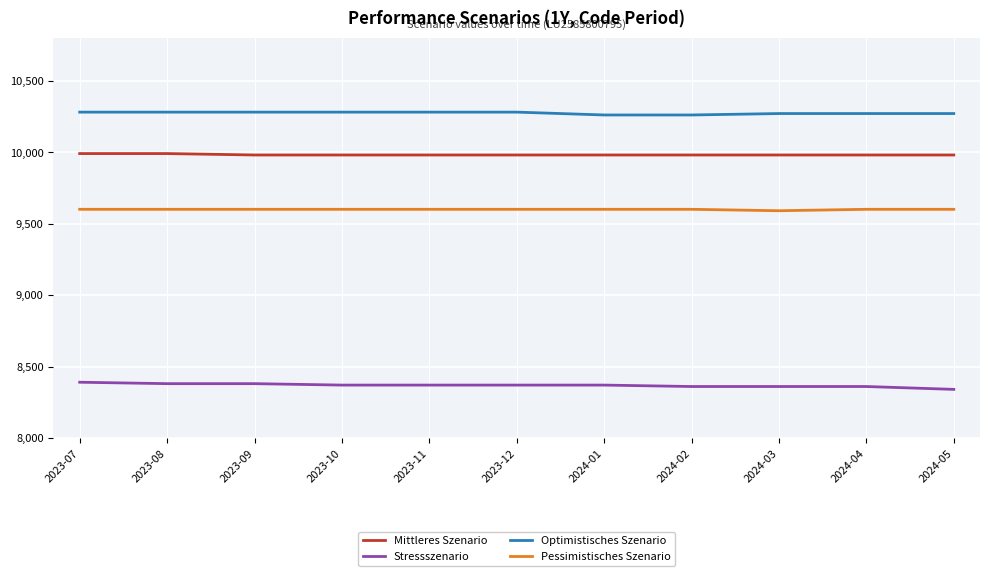

Rank the series at 2023-09 from lowest to highest value.

Stressszenario, Pessimistisches Szenario, Mittleres Szenario, Optimistisches Szenario